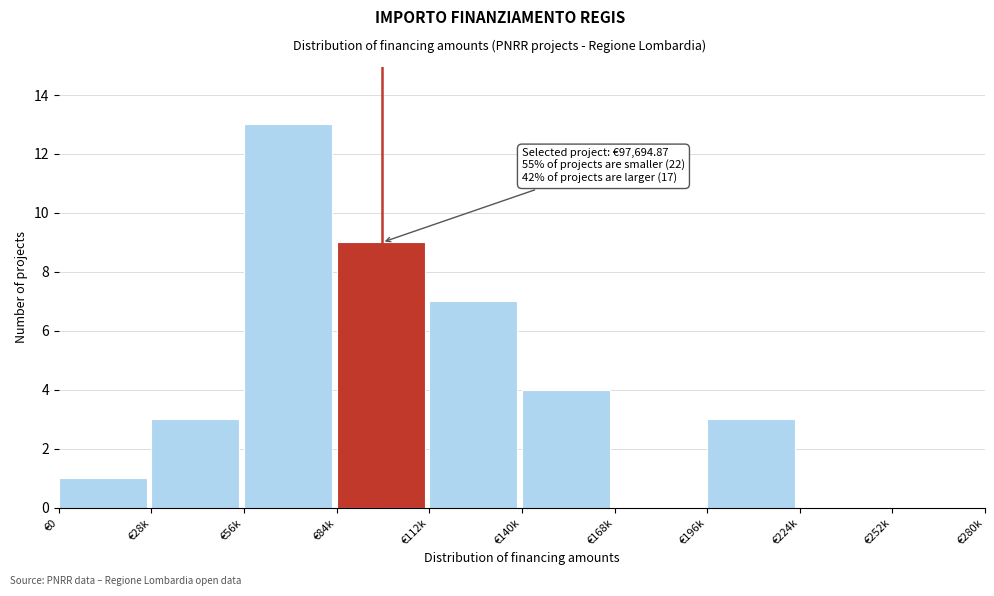

Reading right to left, transcribe all the data shown in this chart.

€252k=0	€224k=0	€196k=3	€168k=0	€140k=4	€112k=7	€84k=9	€56k=13	€28k=3	€0=1